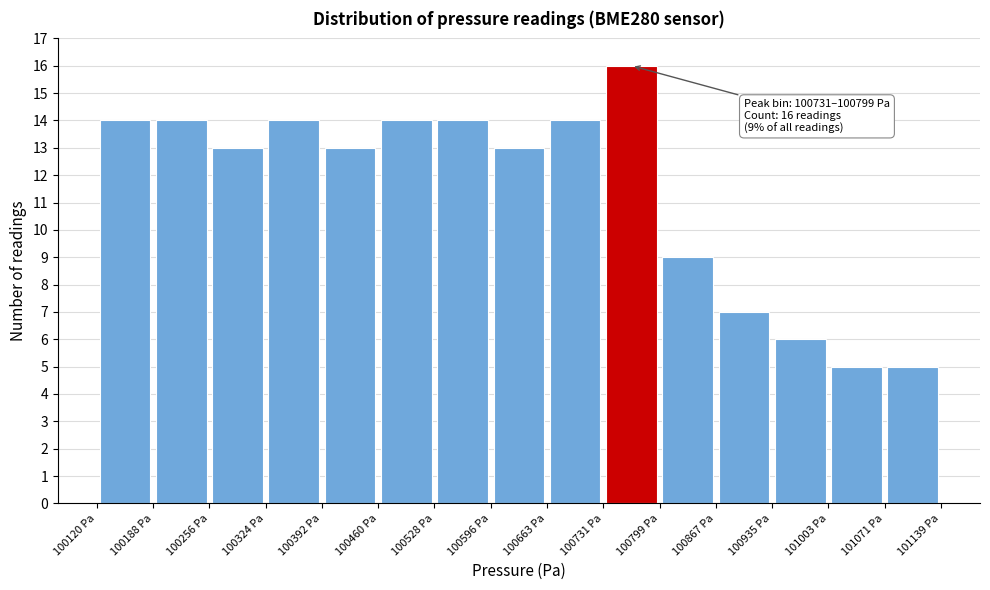

Which range on the x-axis has the tallest bar?

100730 to 100800